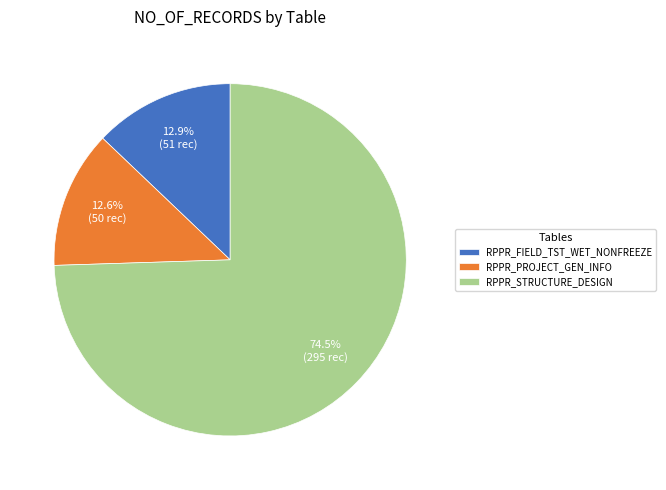

What is the largest slice in the pie chart?

RPPR_STRUCTURE_DESIGN